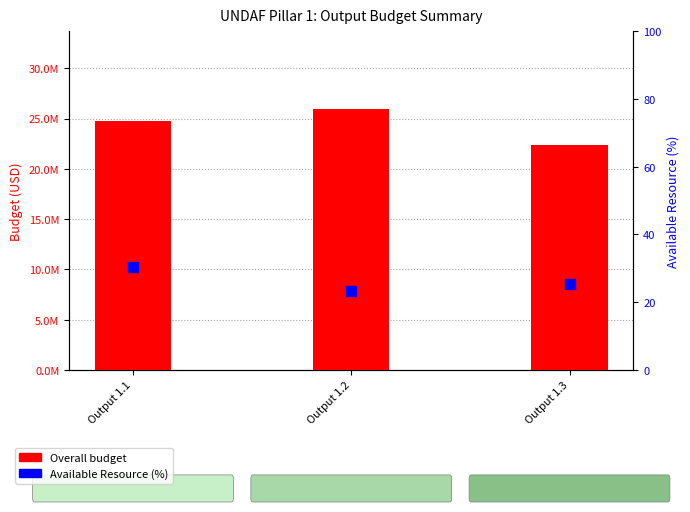

Is the value of Overall budget at Output 1.1 greater than the value of Available Resource (%) at Output 1.3?

Yes